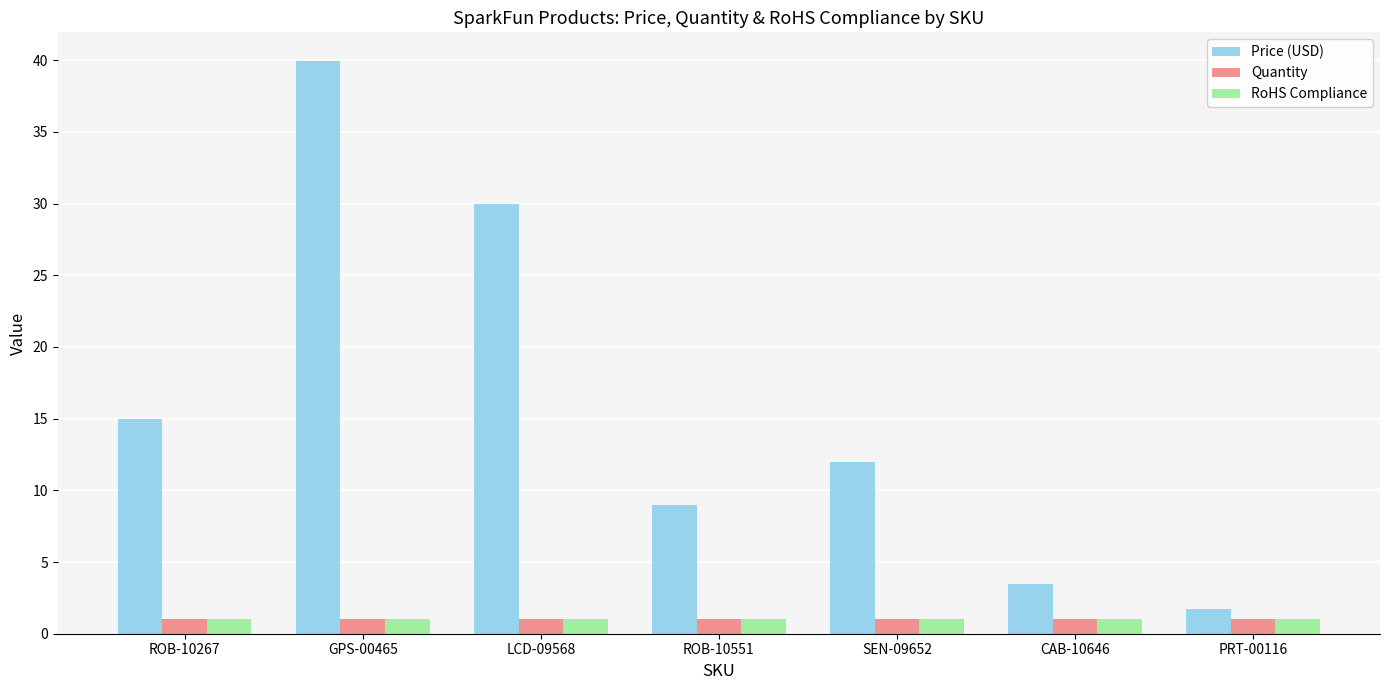

List the labels in order of Price (USD) value, smallest first.

PRT-00116, CAB-10646, ROB-10551, SEN-09652, ROB-10267, LCD-09568, GPS-00465